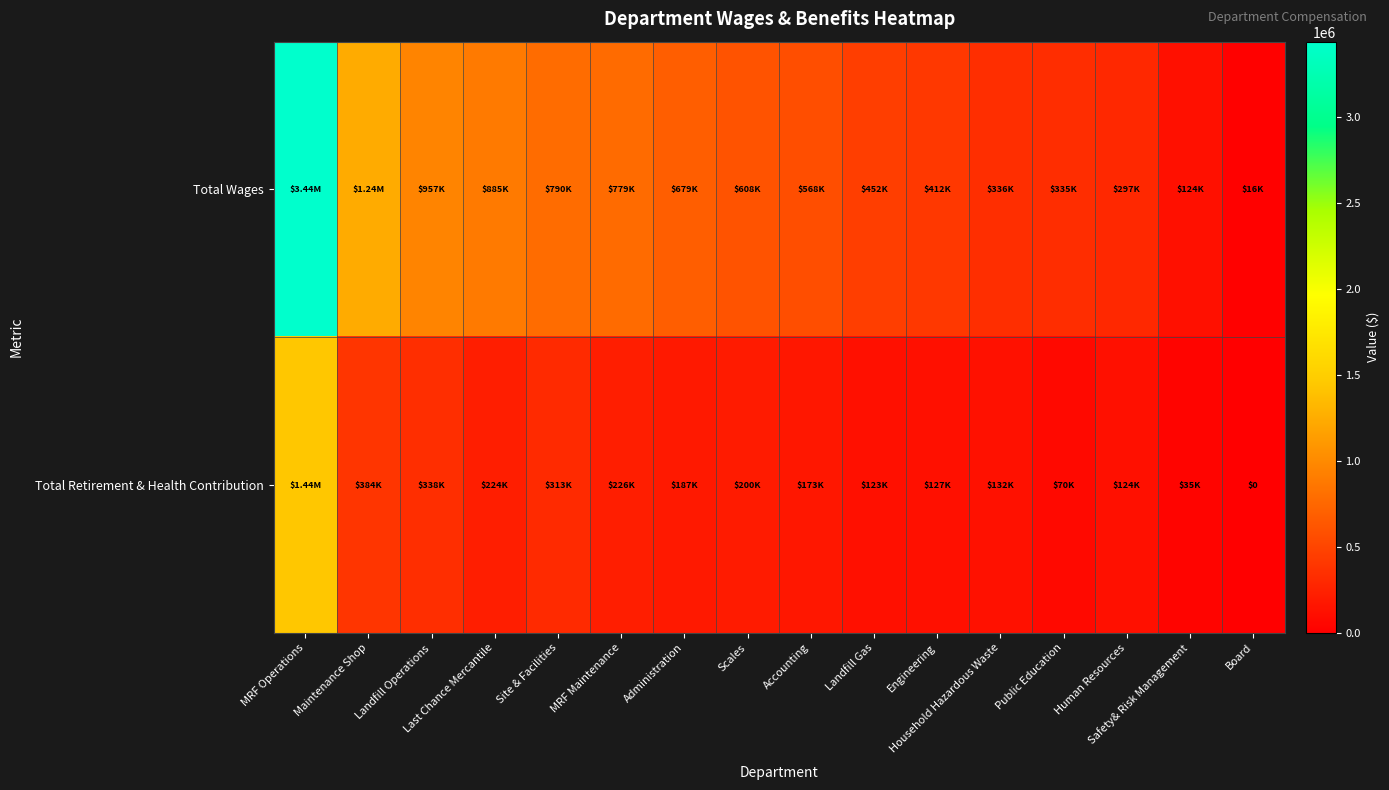

What is the difference between the maximum and minimum values in the Total Wages series?

3420568